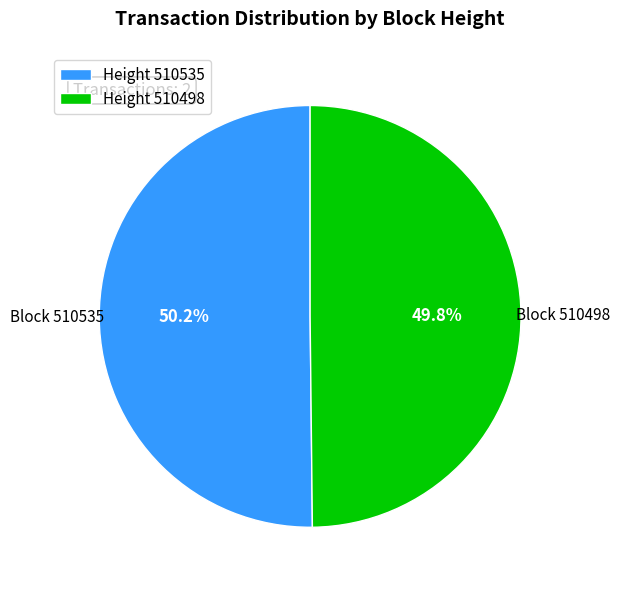

Is there a majority slice in this chart?

Yes